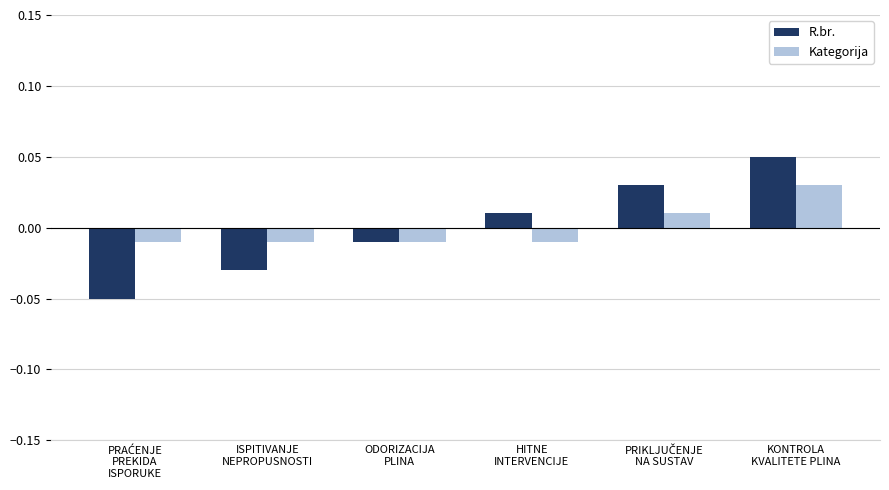

Does the chart contain stacked bars?

No